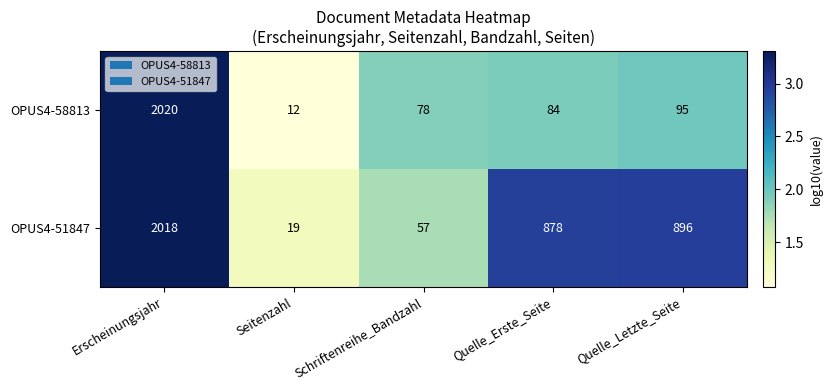

What is the difference between the maximum and minimum values in the OPUS4-58813 series?

2008